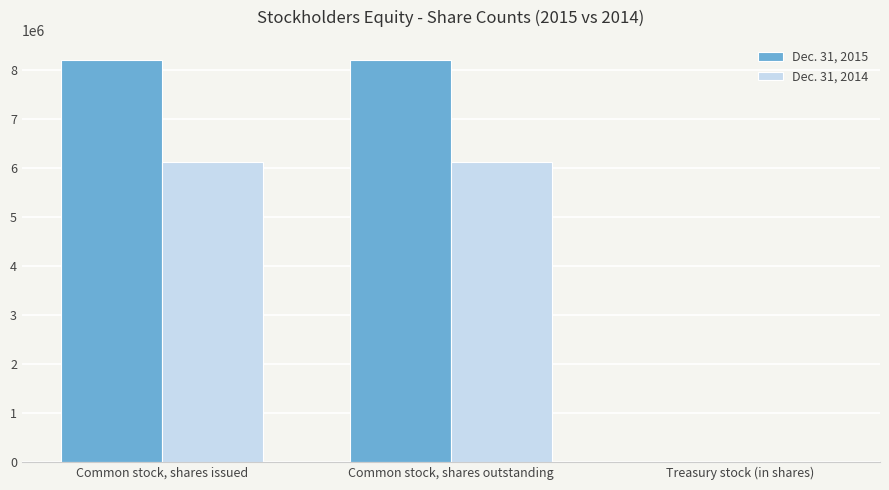

What is the sum of the Dec. 31, 2014 values at Common stock, shares outstanding and Common stock, shares issued?

12228194